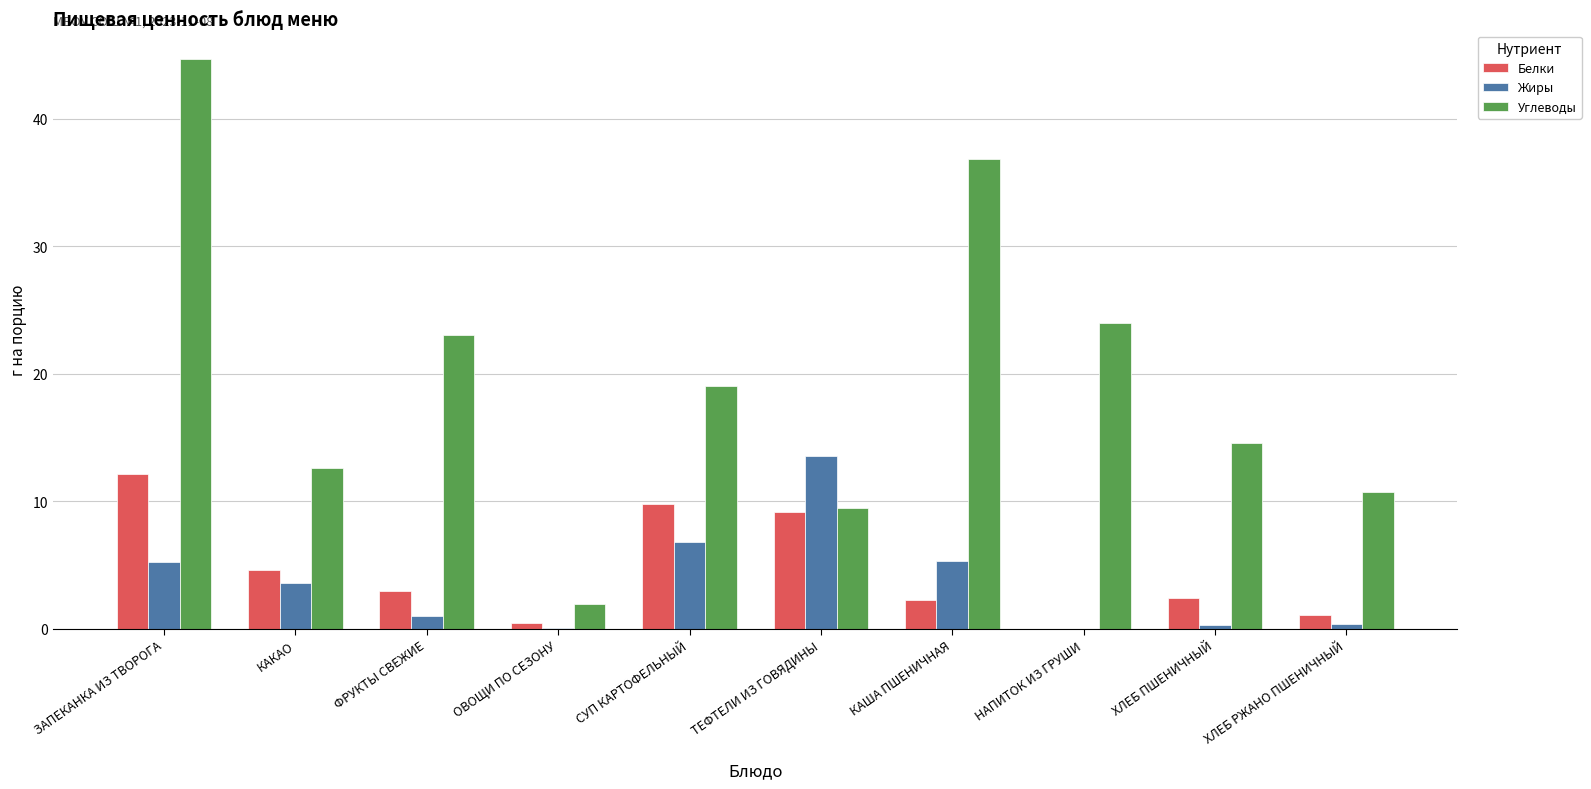

What is the difference between the Белки values at ЗАПЕКАНКА ИЗ ТВОРОГА and СУП КАРТОФЕЛЬНЫЙ?

2.4